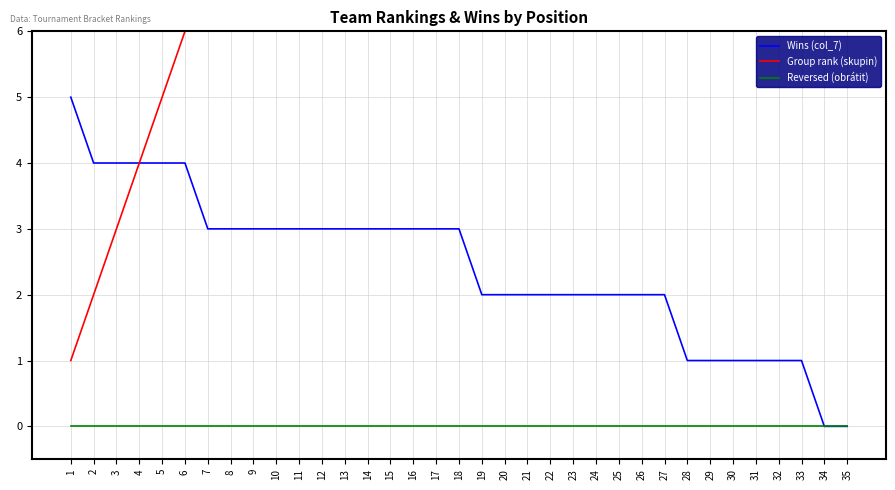

Which series has the largest range (max minus min)?

Group rank (skupin)